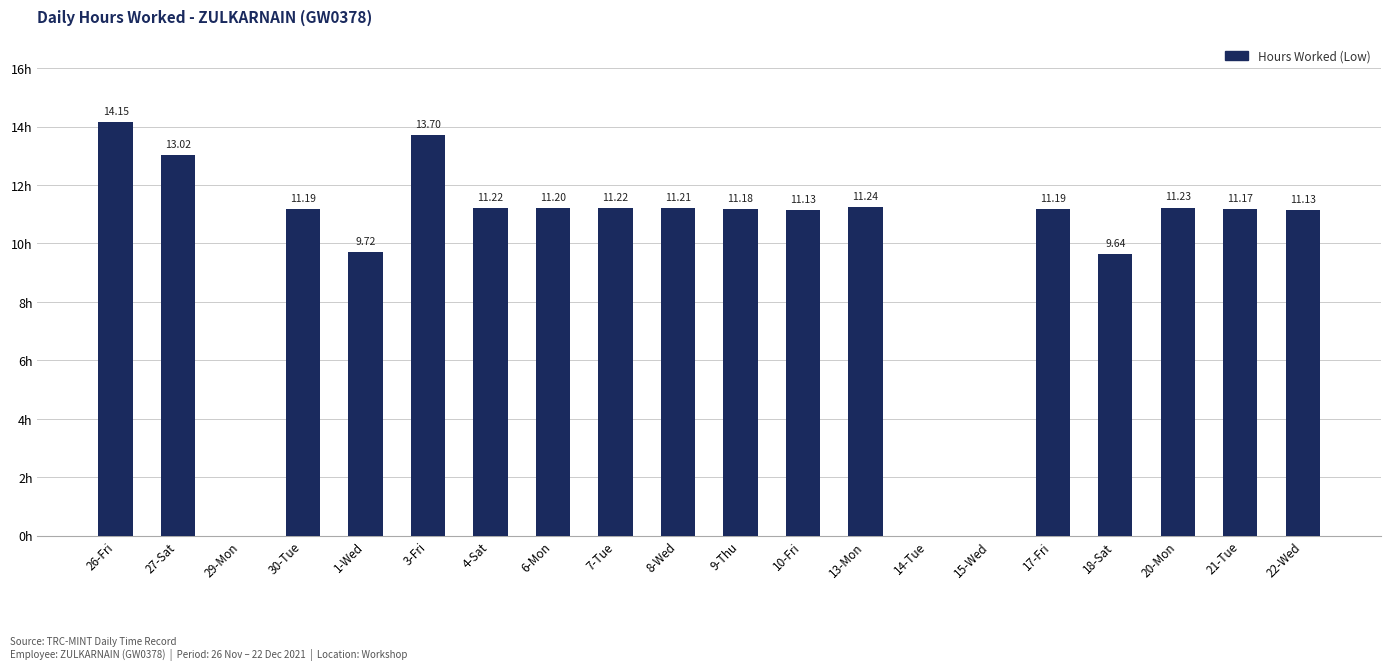

Which has a higher value, 6-Mon or 13-Mon?

13-Mon